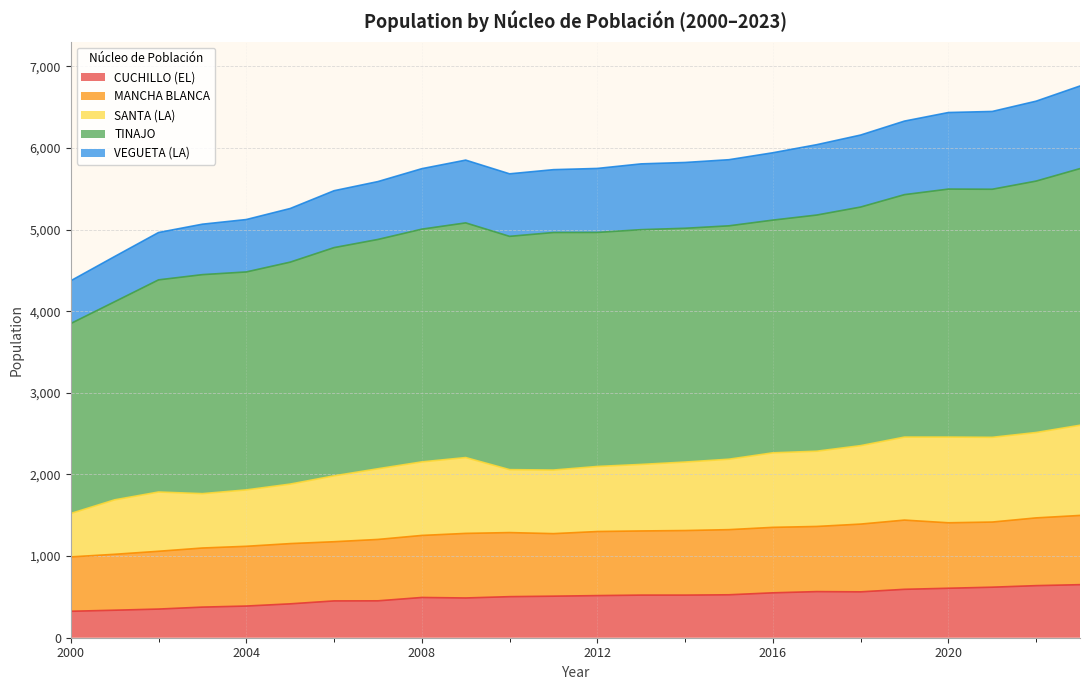

The value of VEGUETA (LA) at 2005 is 1924. True or false?

False